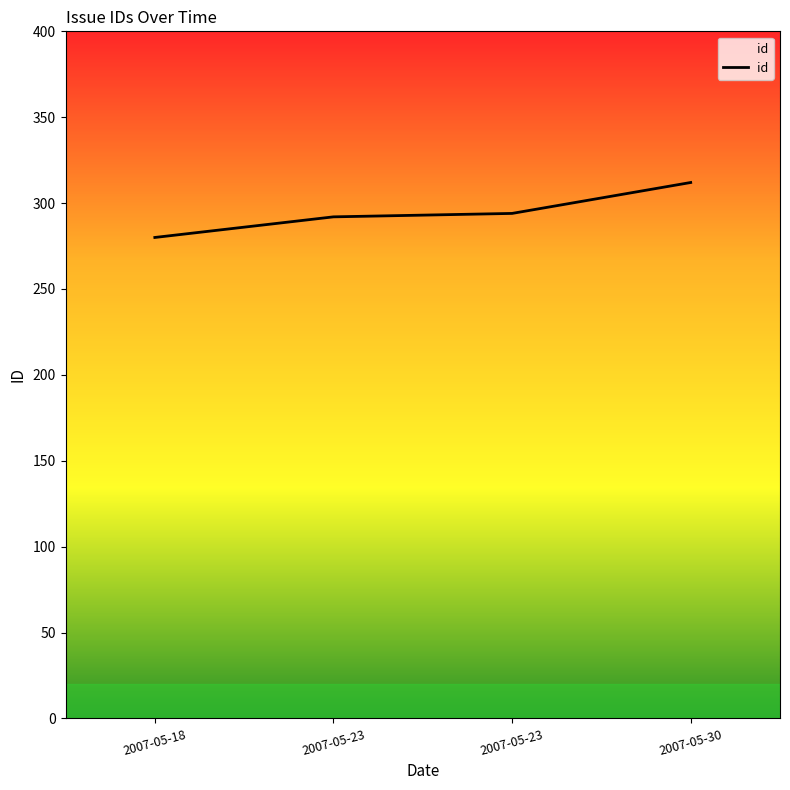

Does the chart have visible grid lines?

No